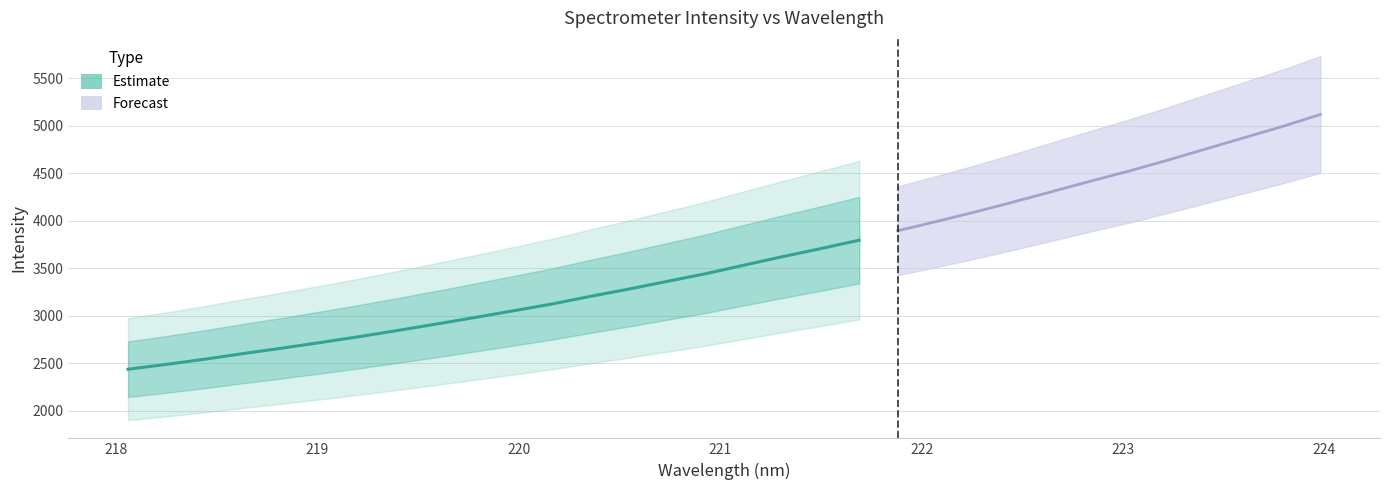

The value at 223.5987 is 4870.7. True or false?

True